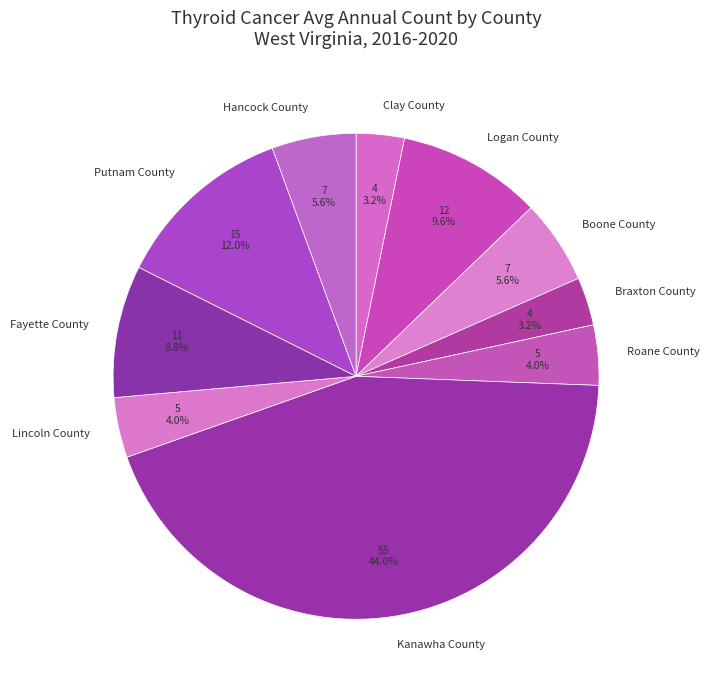

What percentage is the Lincoln County slice, to the nearest percent?

4%